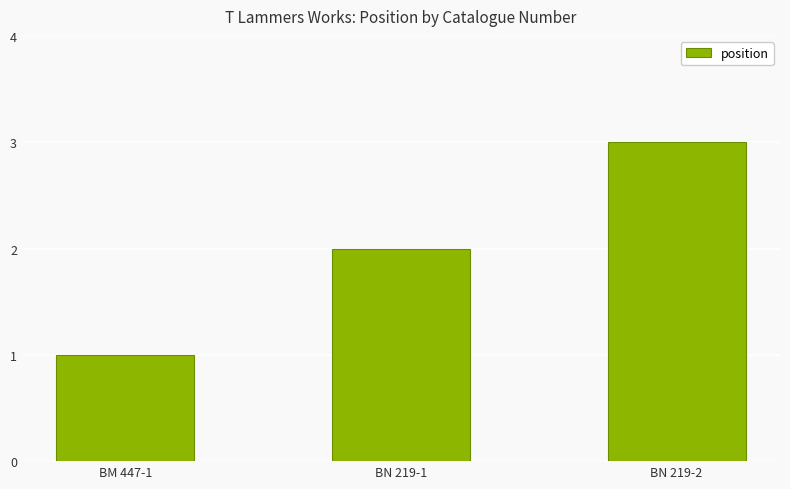

How many distinct data groups are displayed?

1